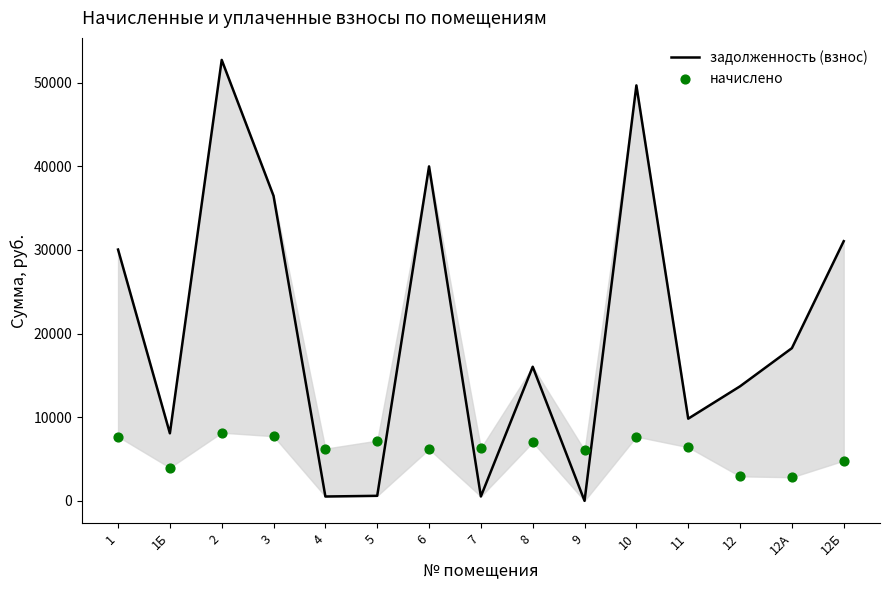

Which series has the widest spread of Y values?

задолженность (взнос)